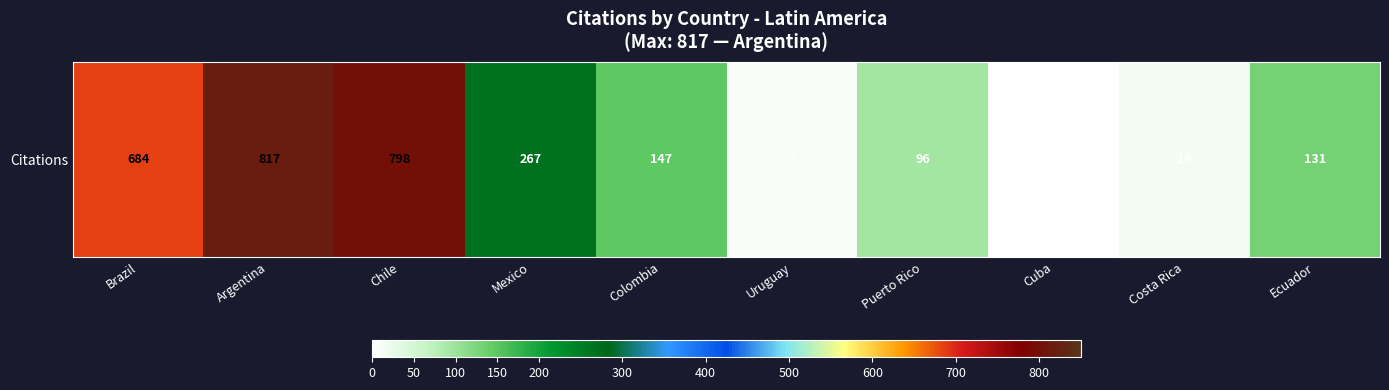

What is the difference between the second highest and second lowest values?

791